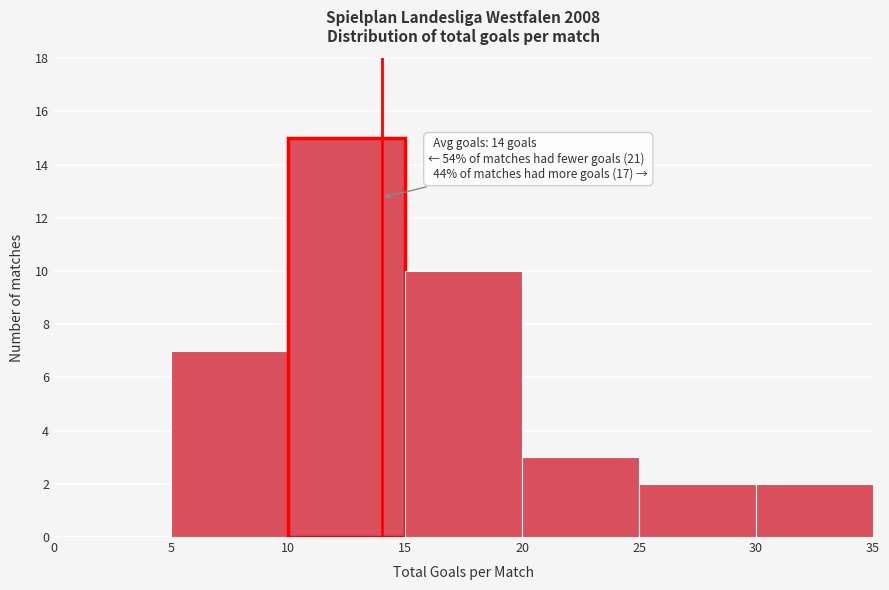

Over which range of the x-axis is the bar tallest?

10 to 15